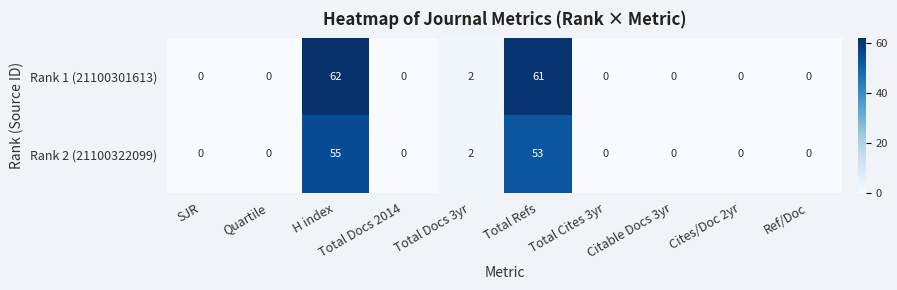

How many distinct data groups are displayed?

2